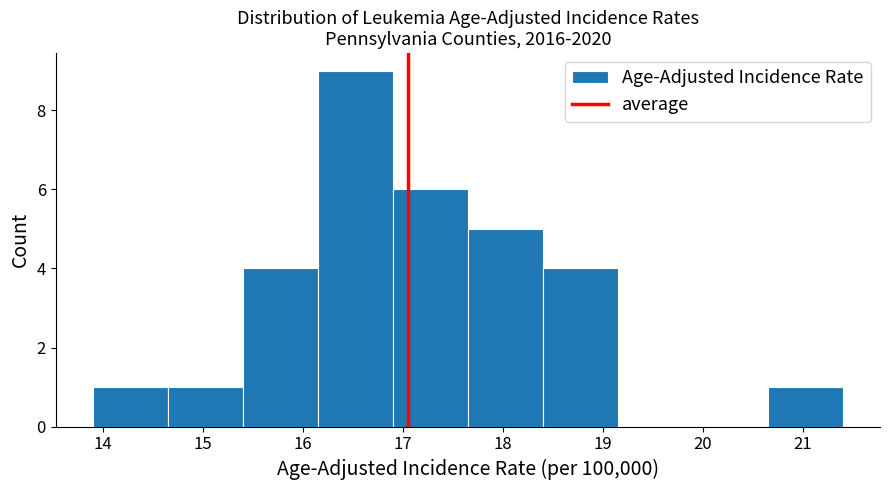

Reading left to right, list every bar in this chart as the range it spans on the x-axis followed by its height. Neither the bar edges nor the heights are printed on the chart, so give them approximately, as read against the axes.

13.90 to 14.65: 1
14.65 to 15.40: 1
15.40 to 16.15: 4
16.15 to 16.90: 9
16.90 to 17.65: 6
17.65 to 18.40: 5
18.40 to 19.15: 4
19.15 to 19.90: 0
19.90 to 20.65: 0
20.65 to 21.40: 1